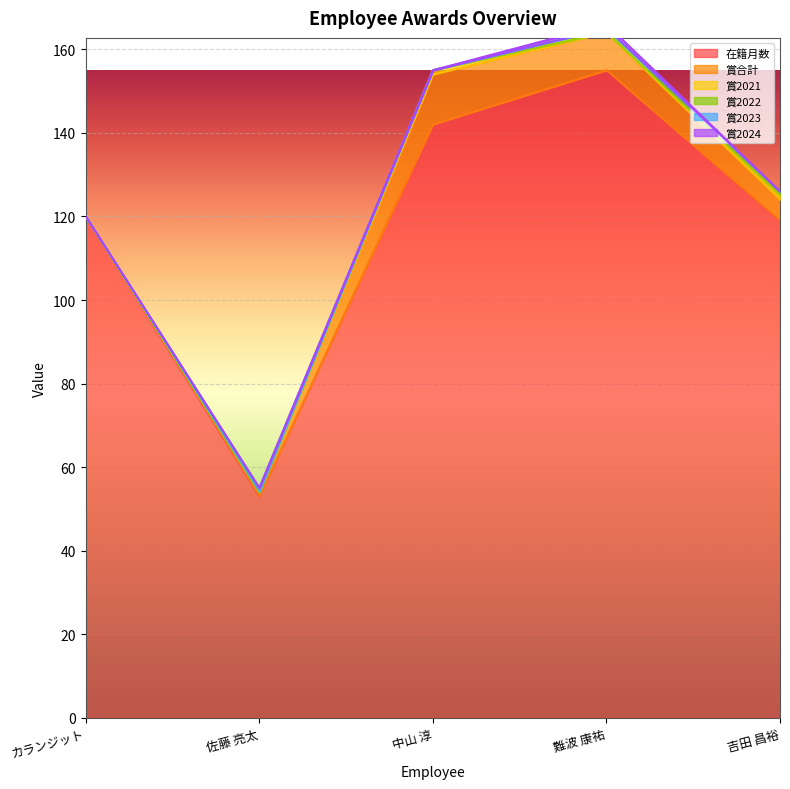

At which category is the sum across all series the highest?

難波 康祐